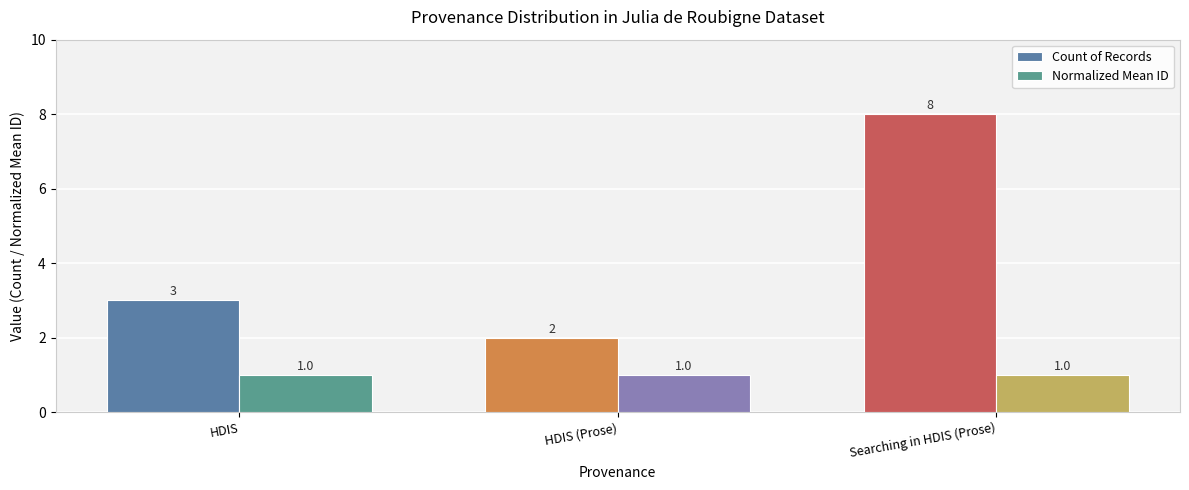

What is the average value of the Count of Records series?

4.3